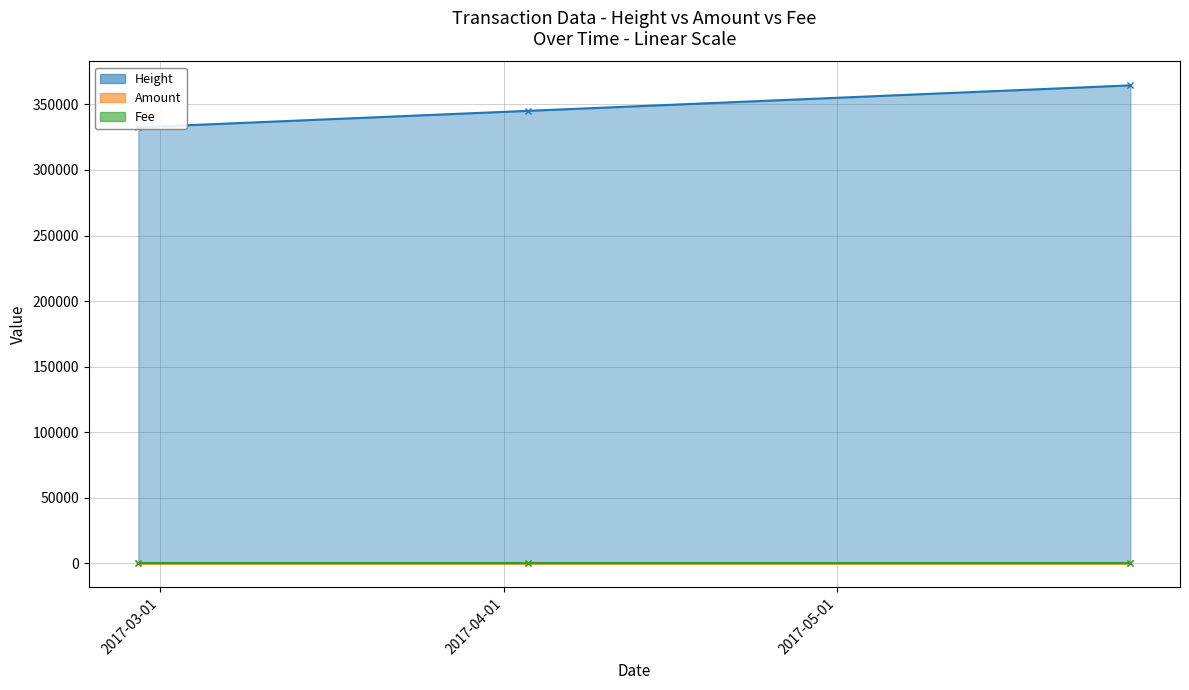

Reading left to right, what are all the values shown in this chart?

Height: 2017-02-27 00:43:42=332530.0	2017-04-03 04:45:57=345093.0	2017-05-27 11:10:00=364502.0
Amount: 2017-02-27 00:43:42=3.0	2017-04-03 04:45:57=2.0	2017-05-27 11:10:00=4.0
Fee: 2017-02-27 00:43:42=1.0	2017-04-03 04:45:57=1.0	2017-05-27 11:10:00=1.0